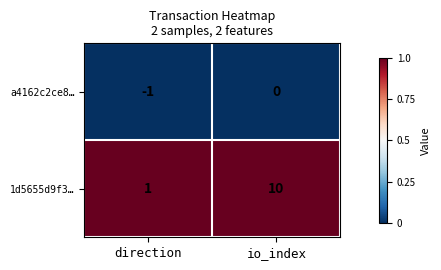

The a4162c2ce8… series shows -2 at direction. True or false?

False